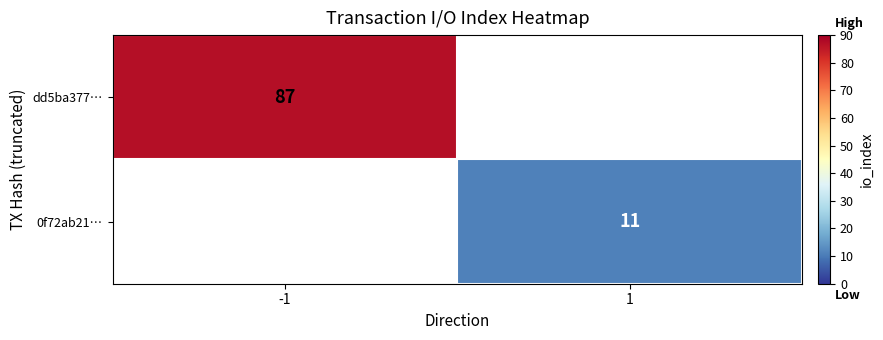

True or false: 0f72ab21… has a value of 11 at 1.

True